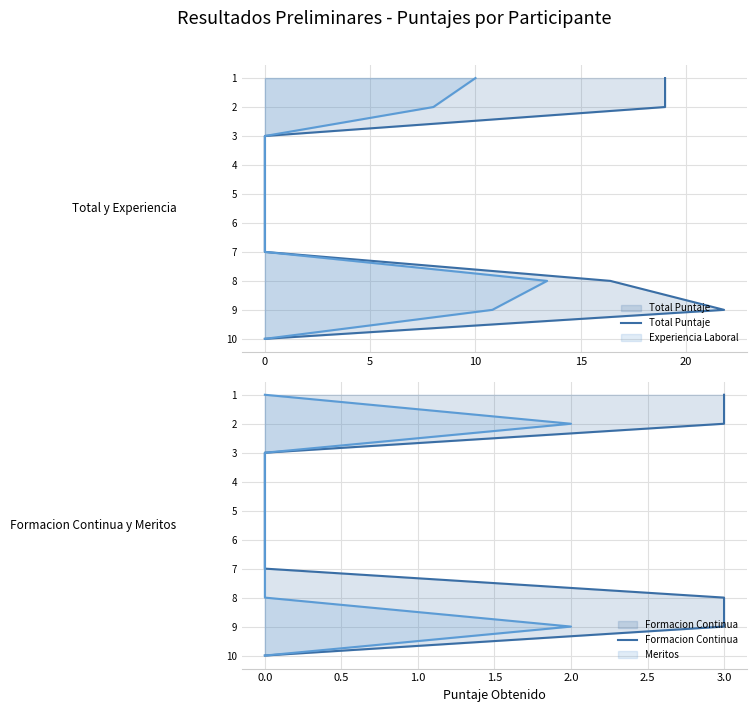

Does the chart have visible grid lines?

Yes